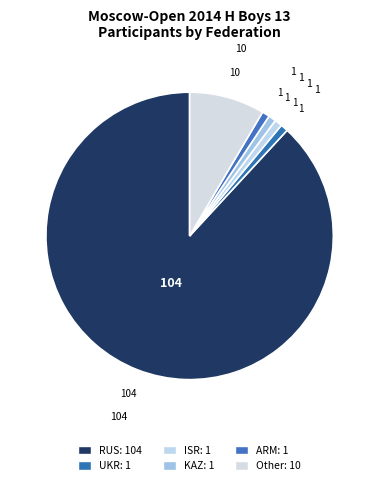

To the nearest percent, what is the combined percentage of KAZ and Other?

9%